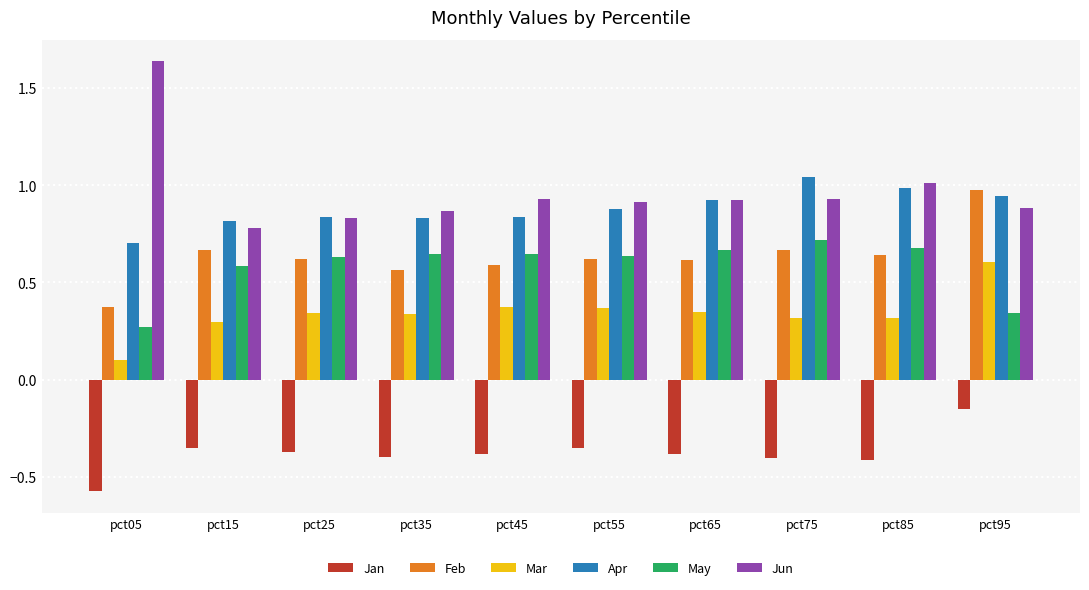

At which category is the sum across all series the highest?

pct95